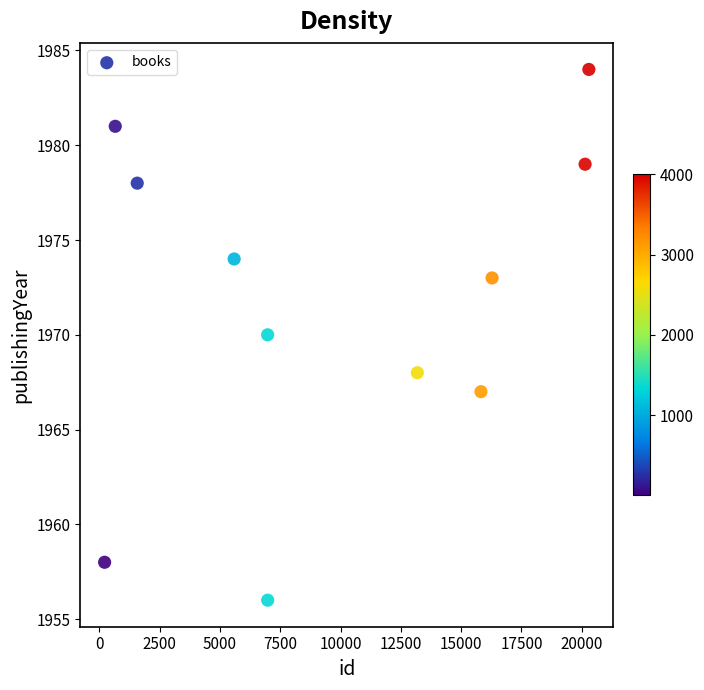

What is the range of Y values (max minus min)?

28